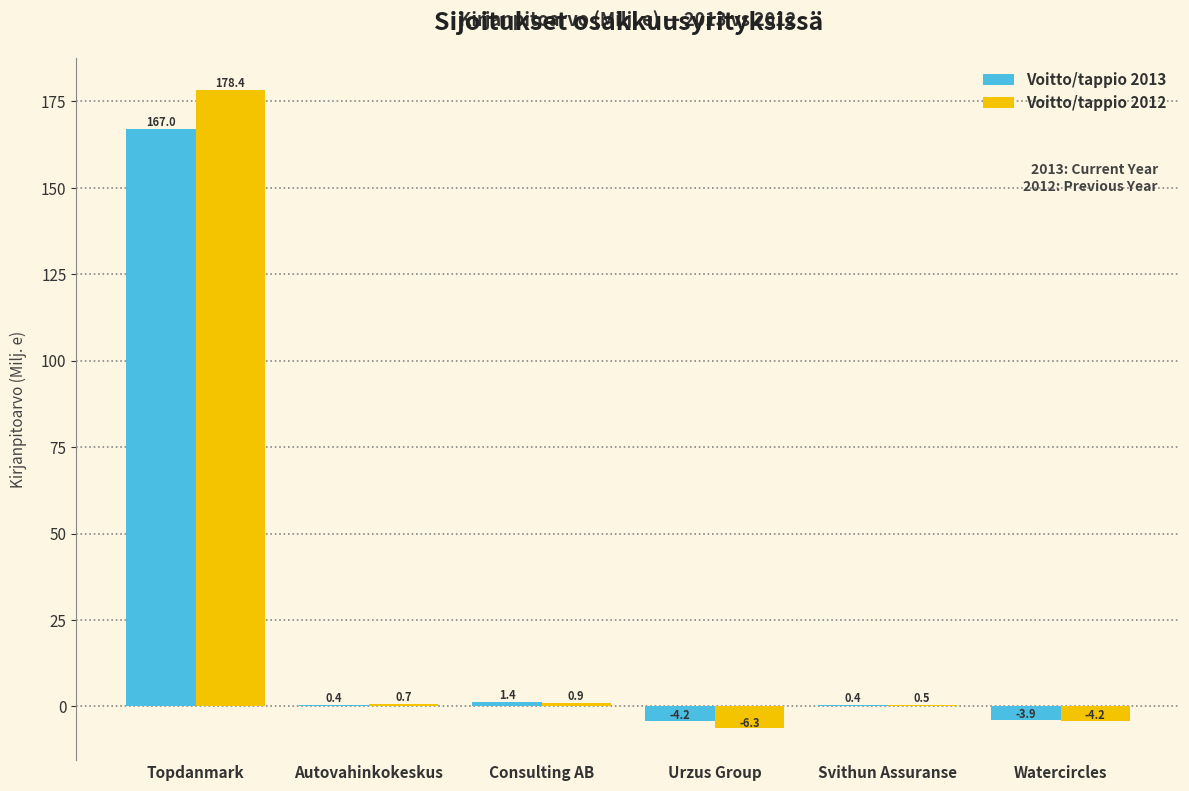

Reading left to right, transcribe all the data shown in this chart.

Voitto/tappio 2013: Topdanmark=167.0	Autovahinkokeskus=0.4	Consulting AB=1.4	Urzus Group=-4.2	Svithun Assuranse=0.4	Watercircles=-3.9
Voitto/tappio 2012: Topdanmark=178.4	Autovahinkokeskus=0.7	Consulting AB=0.9	Urzus Group=-6.3	Svithun Assuranse=0.5	Watercircles=-4.2